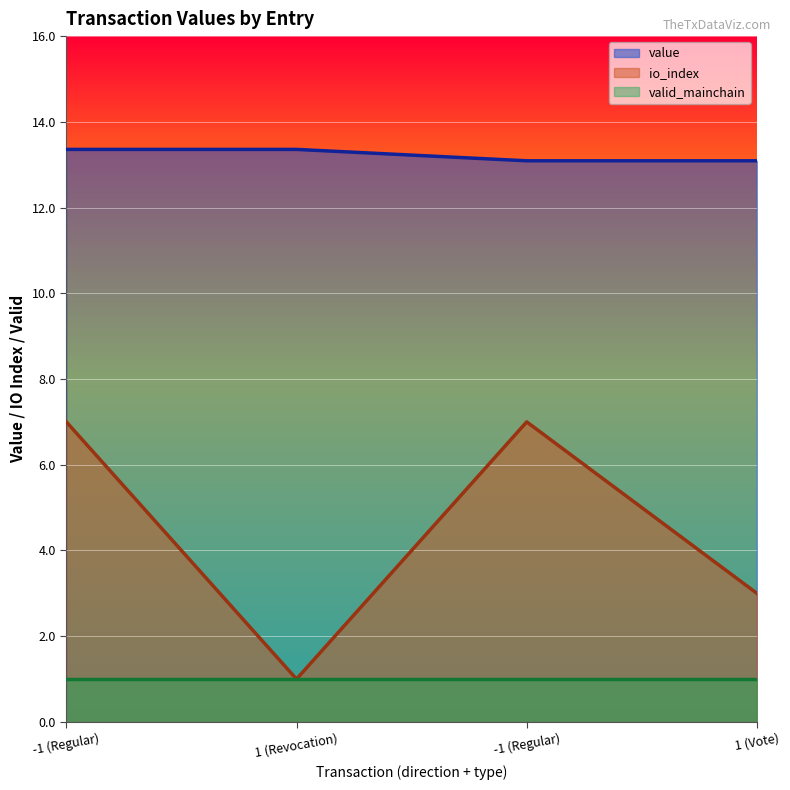

True or false: io_index and value cross at least once.

False